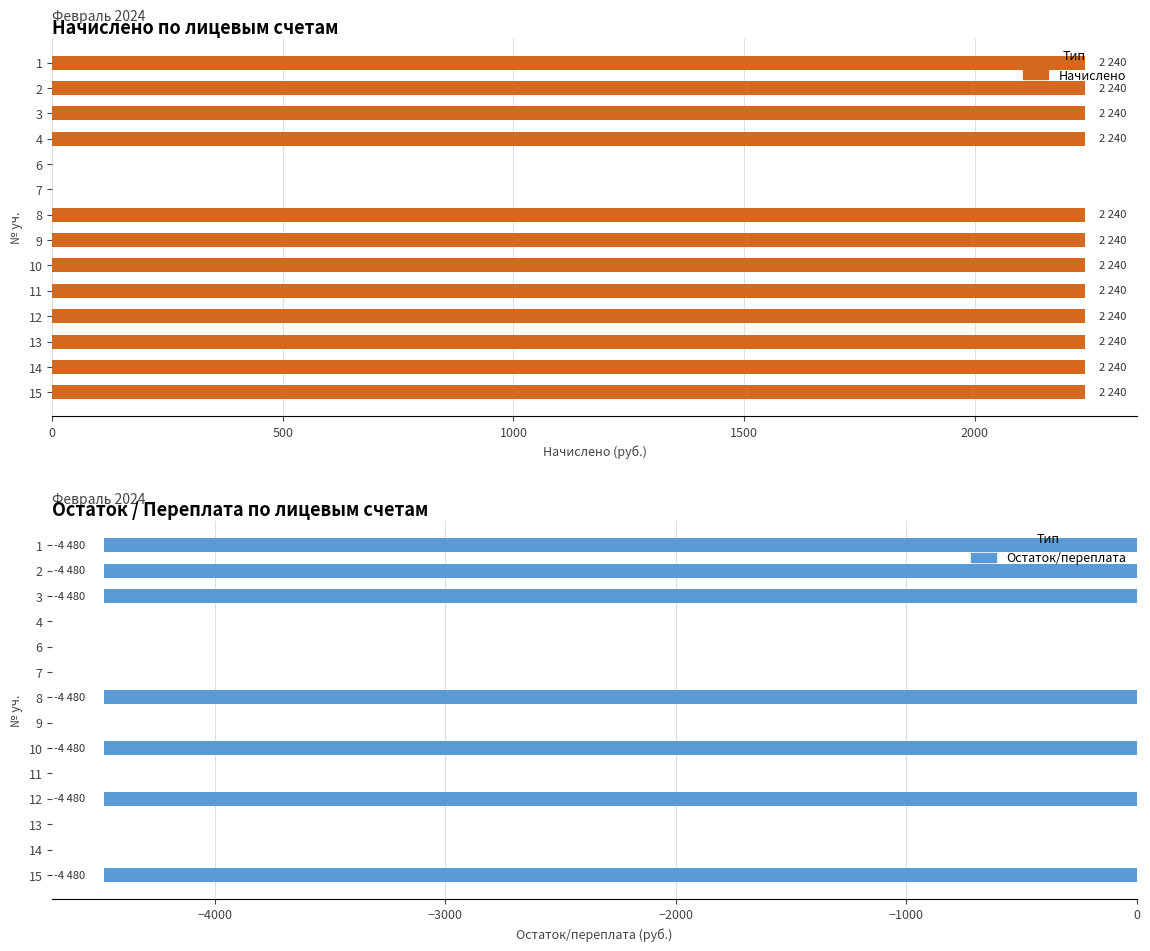

At how many categories does at least one series exceed -3179?

14